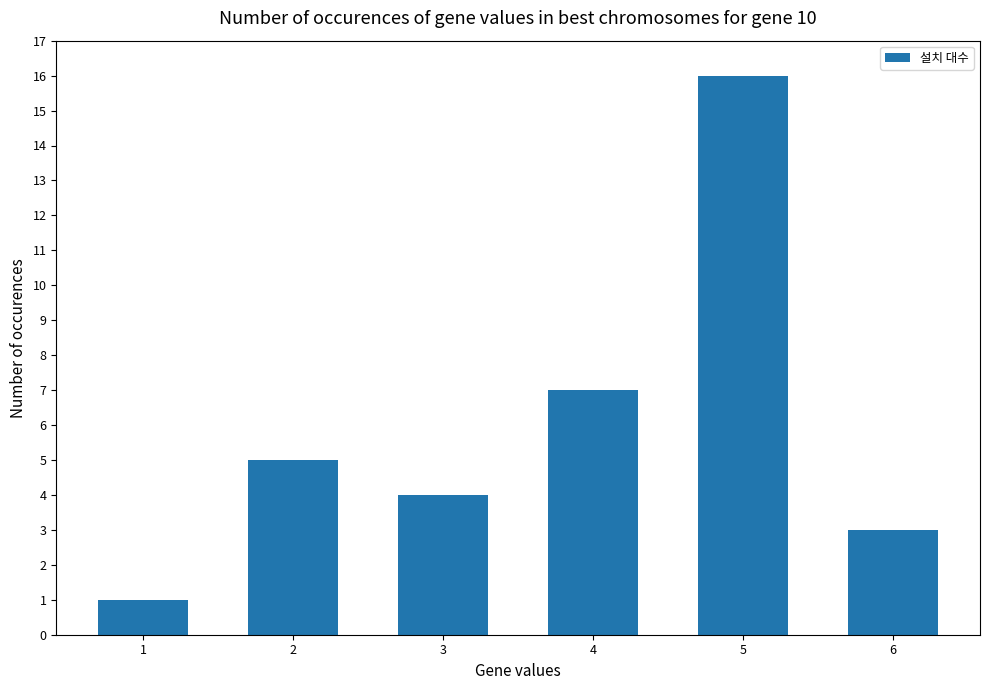

How many bars are there in total?

6